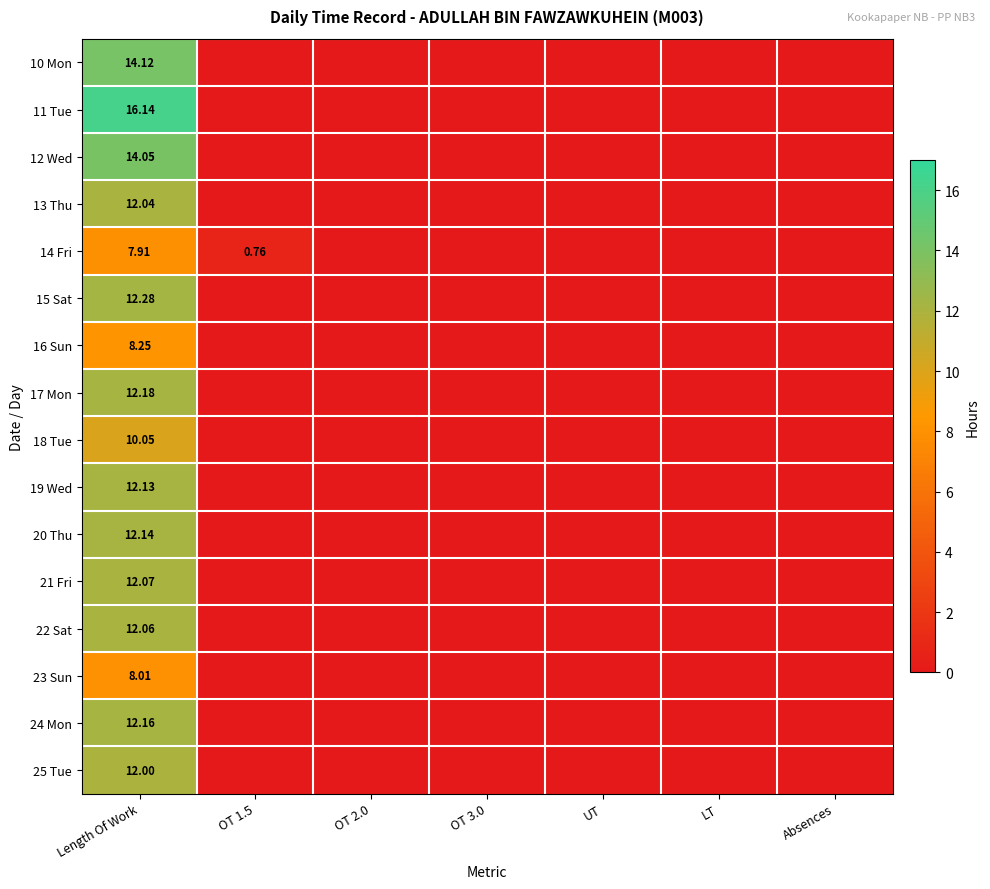

Rank the series by their maximum value, from lowest to highest.

14 Fri, 23 Sun, 16 Sun, 18 Tue, 25 Tue, 13 Thu, 22 Sat, 21 Fri, 19 Wed, 20 Thu, 24 Mon, 17 Mon, 15 Sat, 12 Wed, 10 Mon, 11 Tue